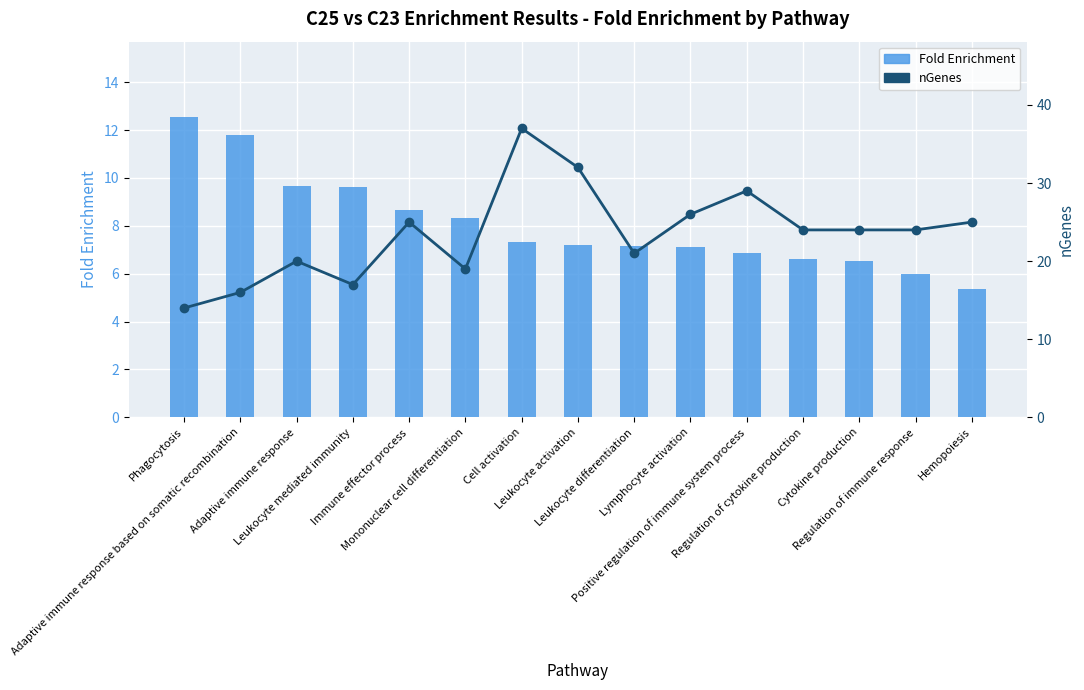

Reading left to right, list all the values displayed in this chart.

Fold Enrichment: 12.6	11.8	9.7	9.6	8.7	8.3	7.3	7.2	7.1	7.1	6.9	6.6	6.5	6.0	5.4
nGenes: 14.0	16.0	20.0	17.0	25.0	19.0	37.0	32.0	21.0	26.0	29.0	24.0	24.0	24.0	25.0